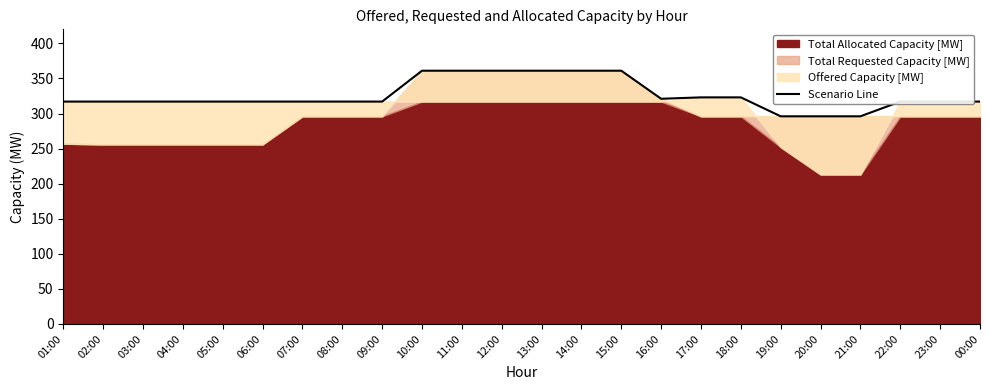

Is it true that the value at 10:00 is 361?

True